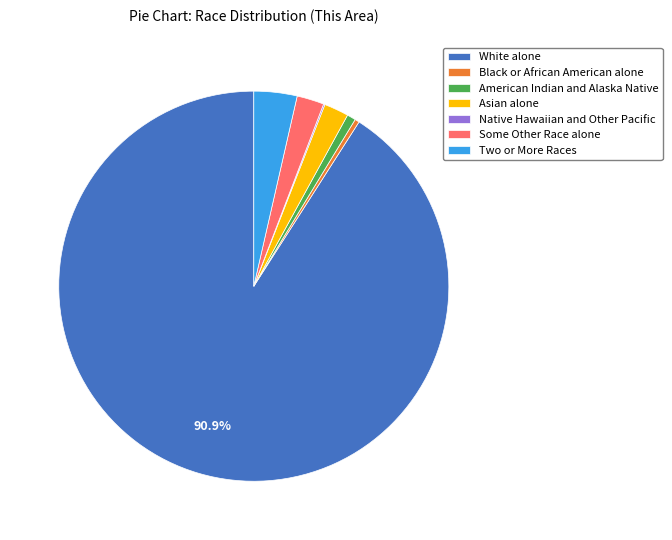

What is the largest slice in the pie chart?

White alone